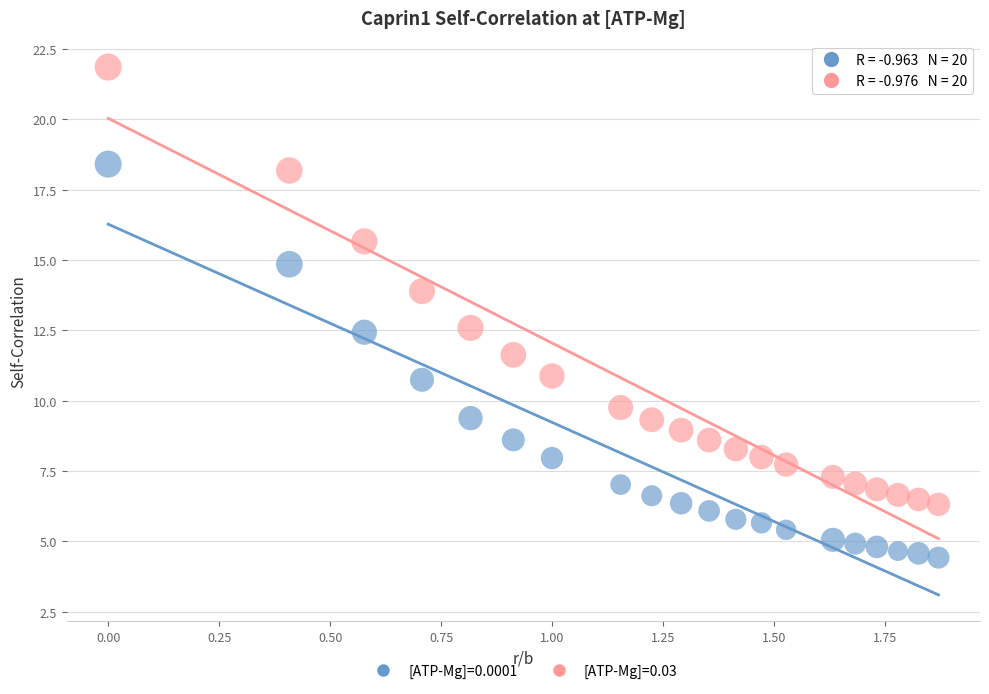

Which series reaches the maximum Y coordinate?

[ATP-Mg]=0.03